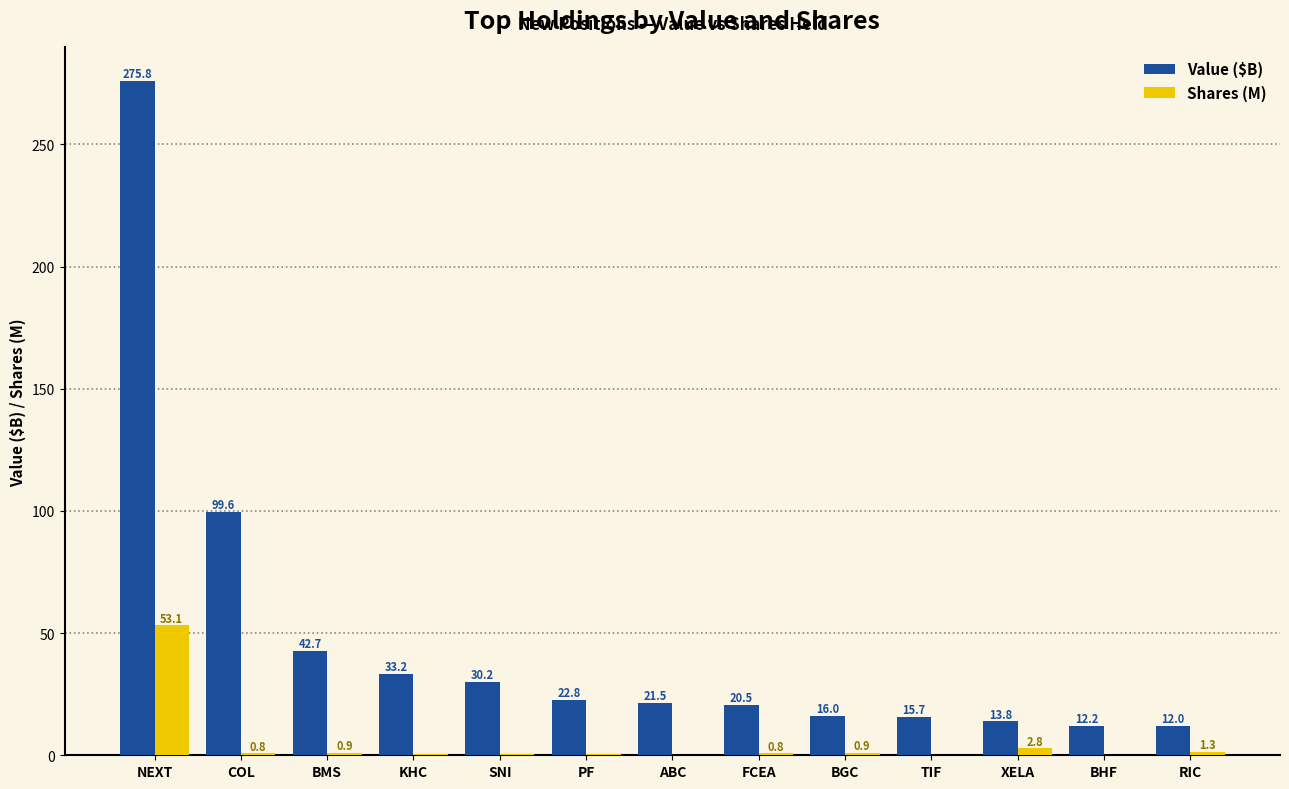

True or false: Value ($B) has a value of 42.7 at BMS.

True